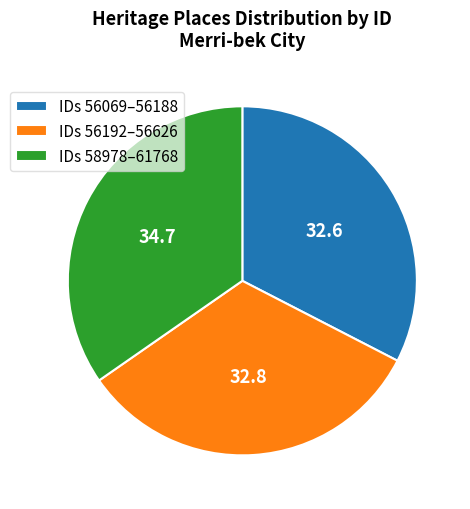

Which category has the biggest portion of the pie?

IDs 58978–61768